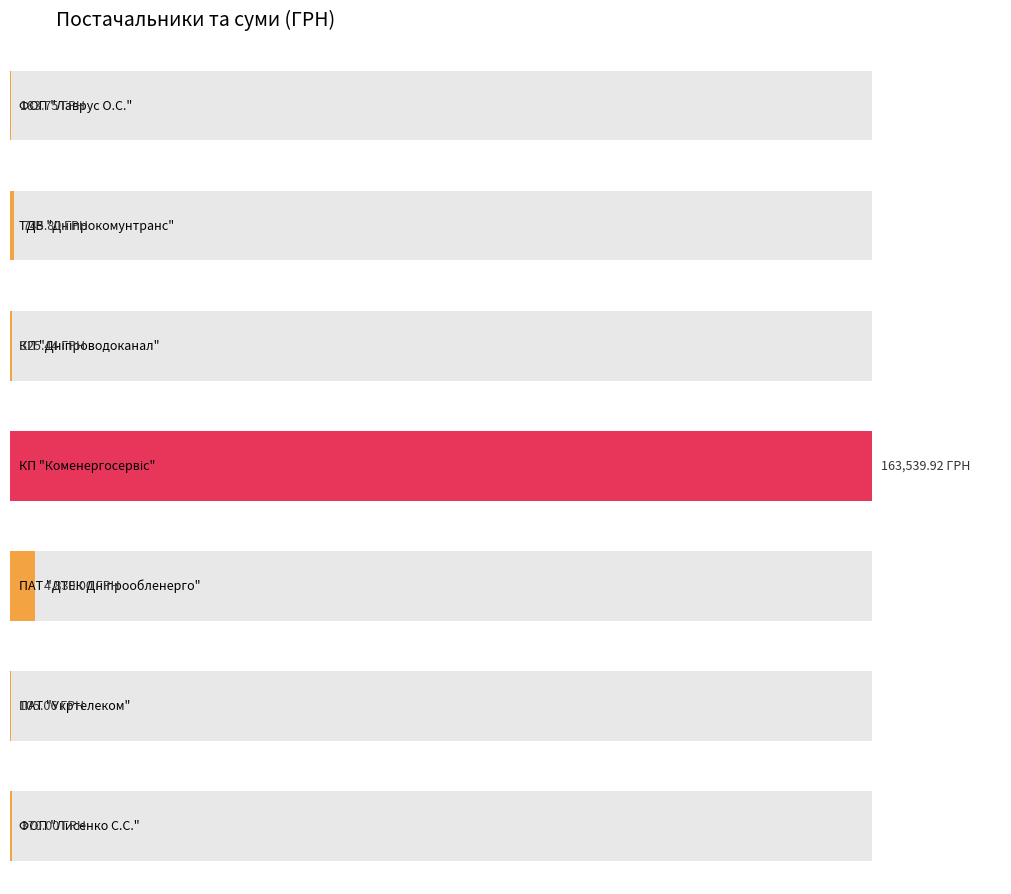

Reading left to right, extract all data points from this chart.

183.8	745.8	325.4	163539.9	4830.0	105.1	370.0